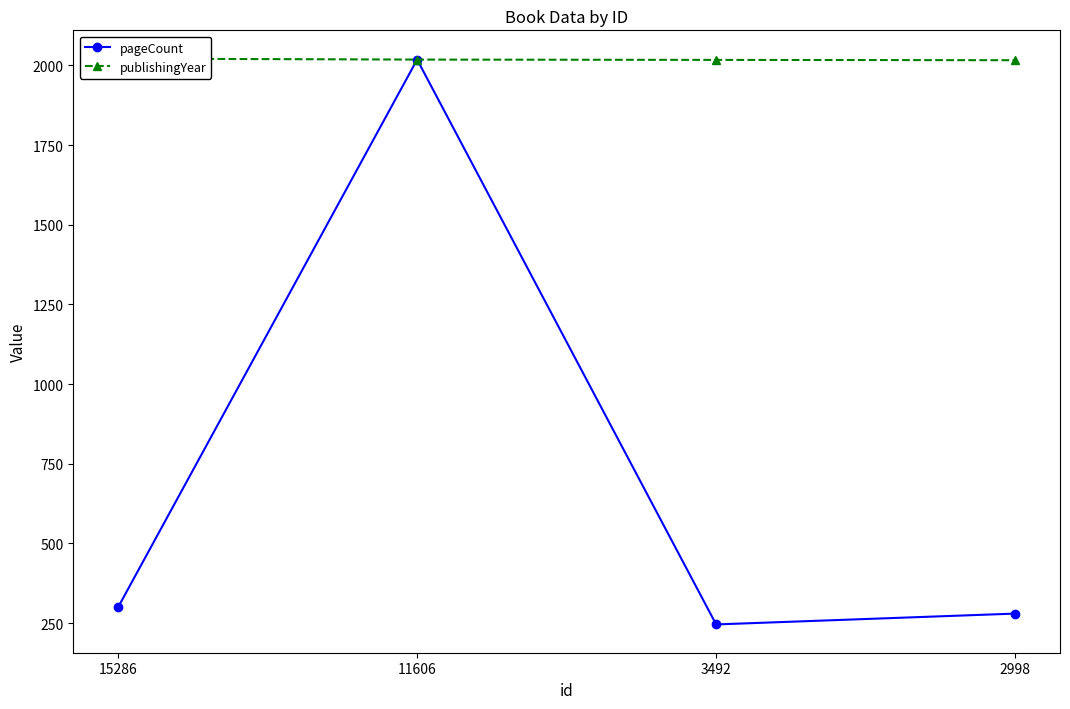

The value of publishingYear at 15286 is 2021. True or false?

True